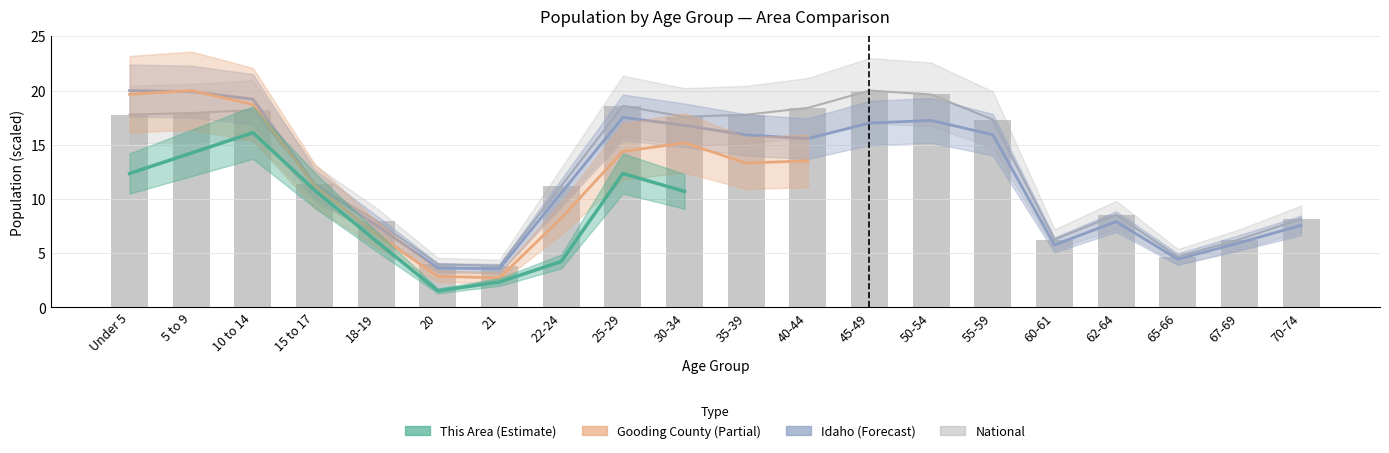

At which category does the chart reach its minimum across all series?

21